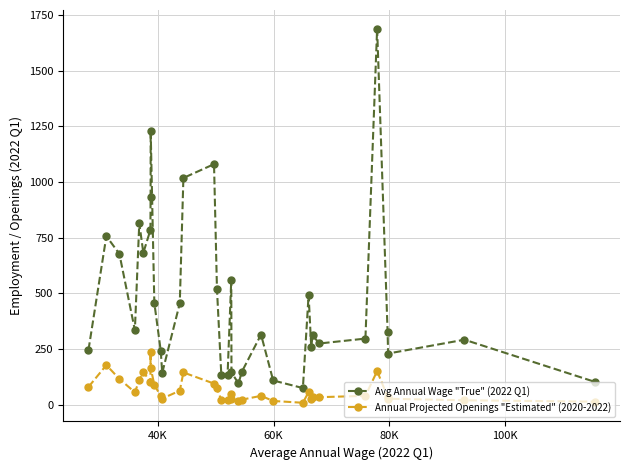

At how many categories does at least one series exceed 390?

15